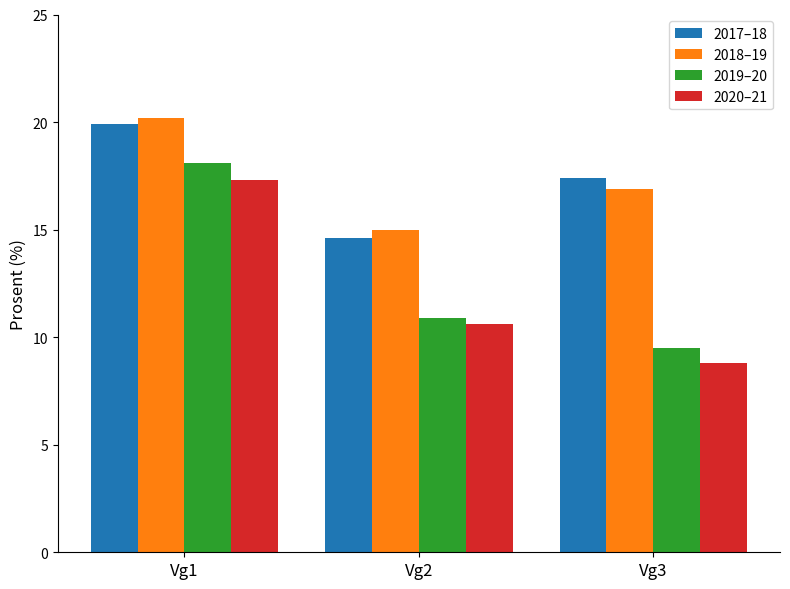

What are all the series names shown in the legend?

2017–18, 2018–19, 2019–20, 2020–21